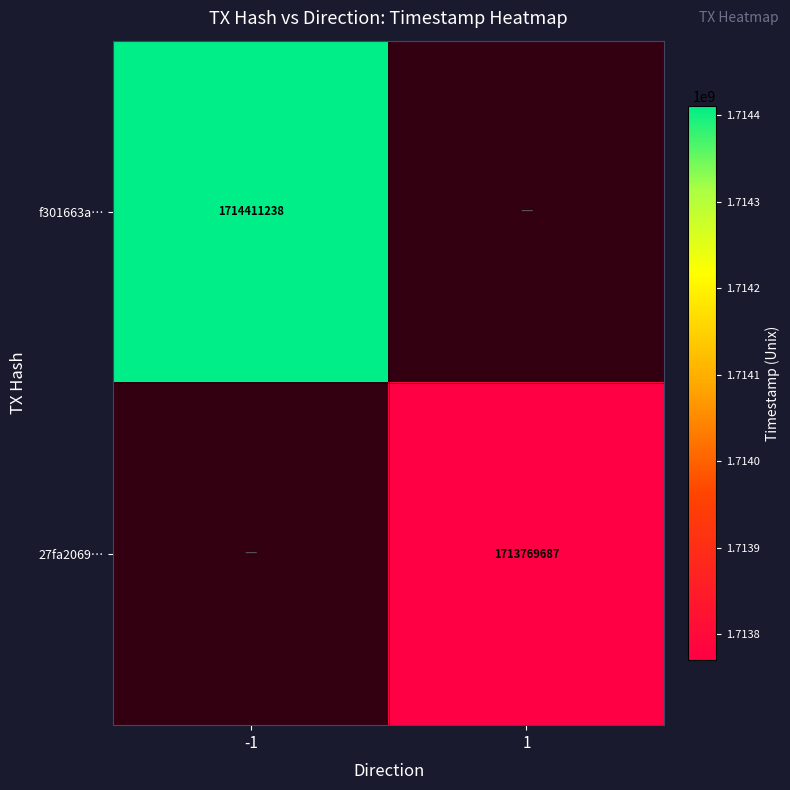

Is the value of f301663a… at -1 greater than the value of 27fa2069… at 1?

Yes